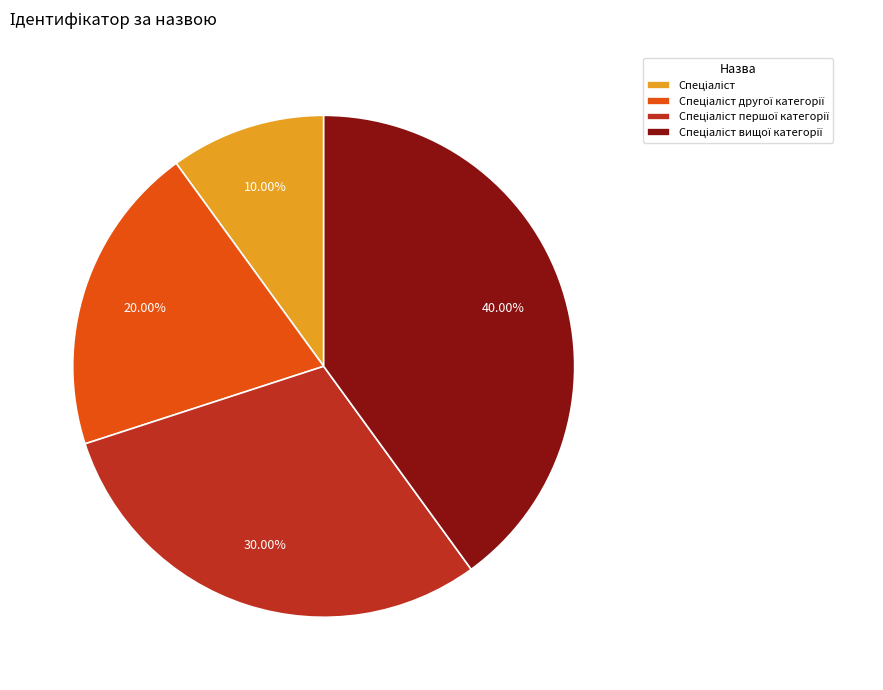

Is there any slice that represents more than half of the pie?

No